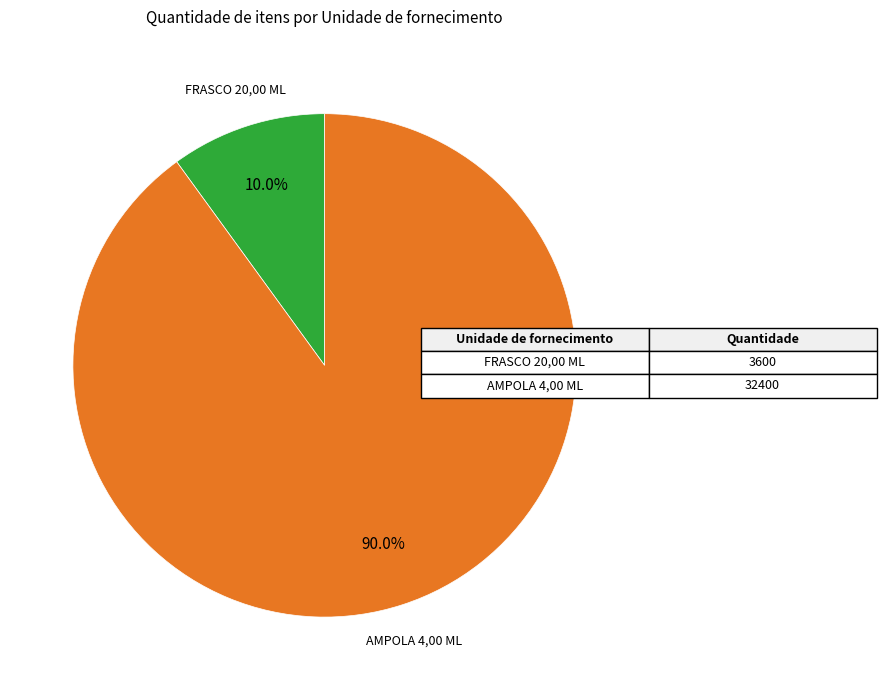

True or false: AMPOLA 4,00 ML accounts for 83% of the total.

False